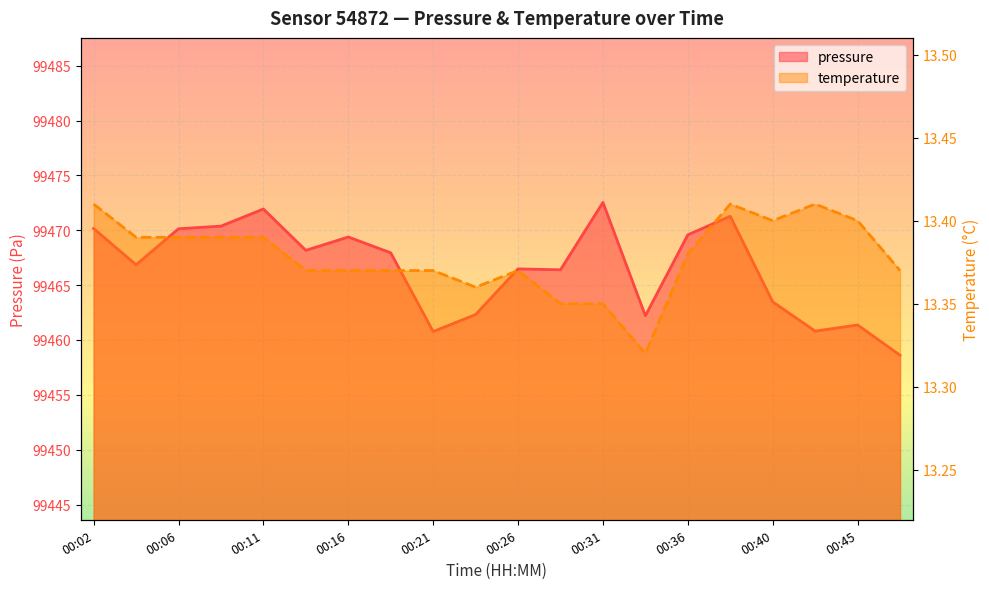

How many data points in pressure are less than 99467?

10